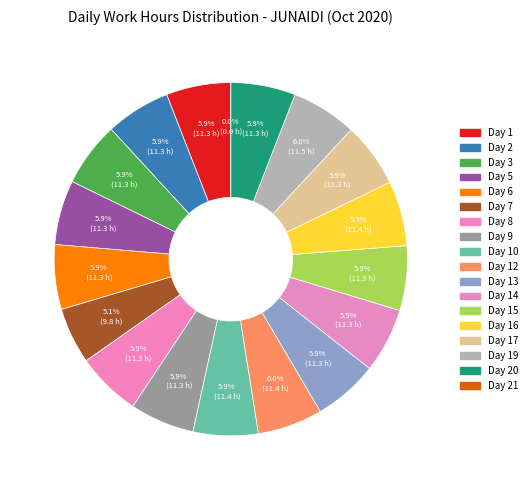

Which slice is the largest?

Day 19